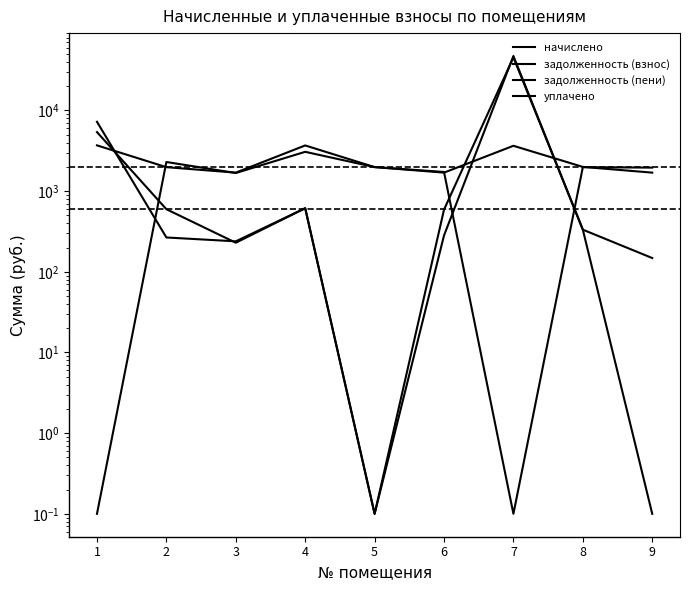

Where do задолженность (пени) and начислено first cross each other?

1 and 2